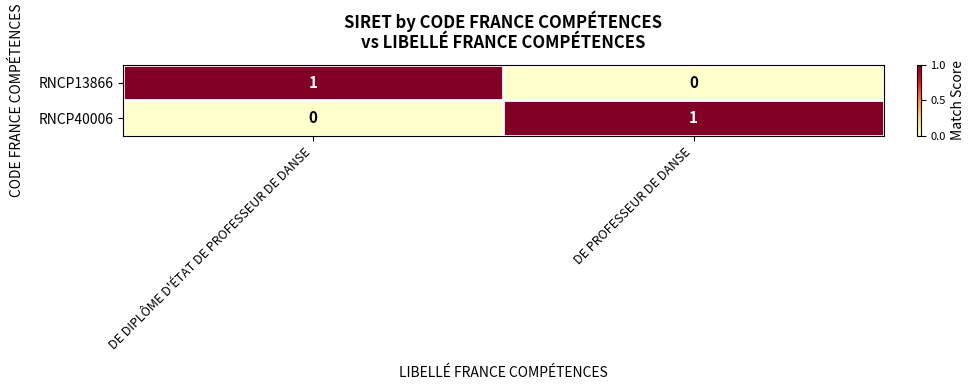

Rank the series at DE DIPLÔME D'ÉTAT DE PROFESSEUR DE DANSE from lowest to highest value.

RNCP40006, RNCP13866